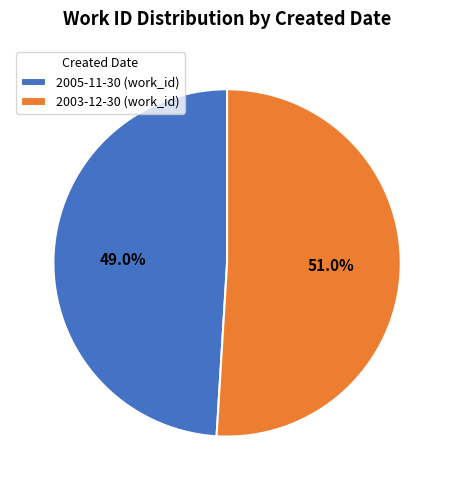

What is the largest slice in the pie chart?

2003-12-30